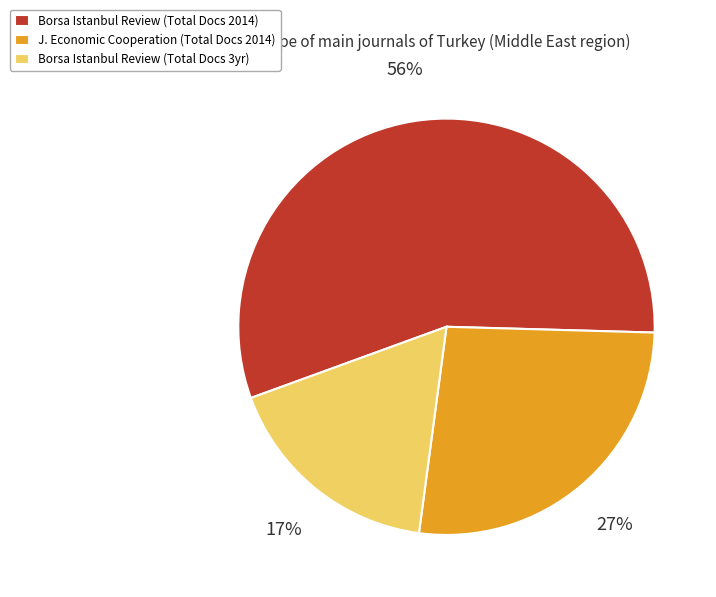

What is the largest slice in the pie chart?

Borsa Istanbul Review (Total Docs 2014)